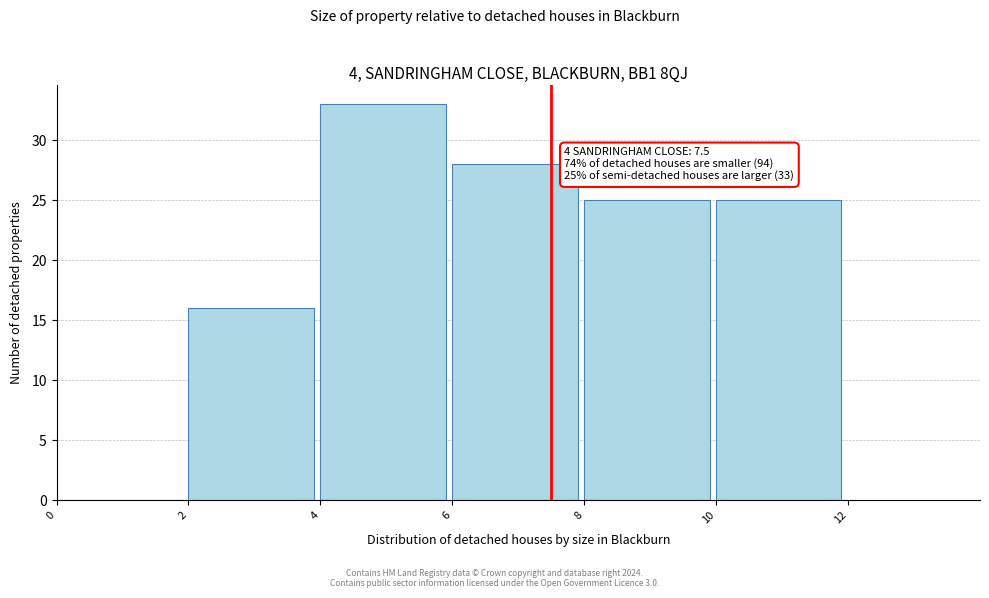

Over which range of the x-axis is the bar tallest?

4 to 6